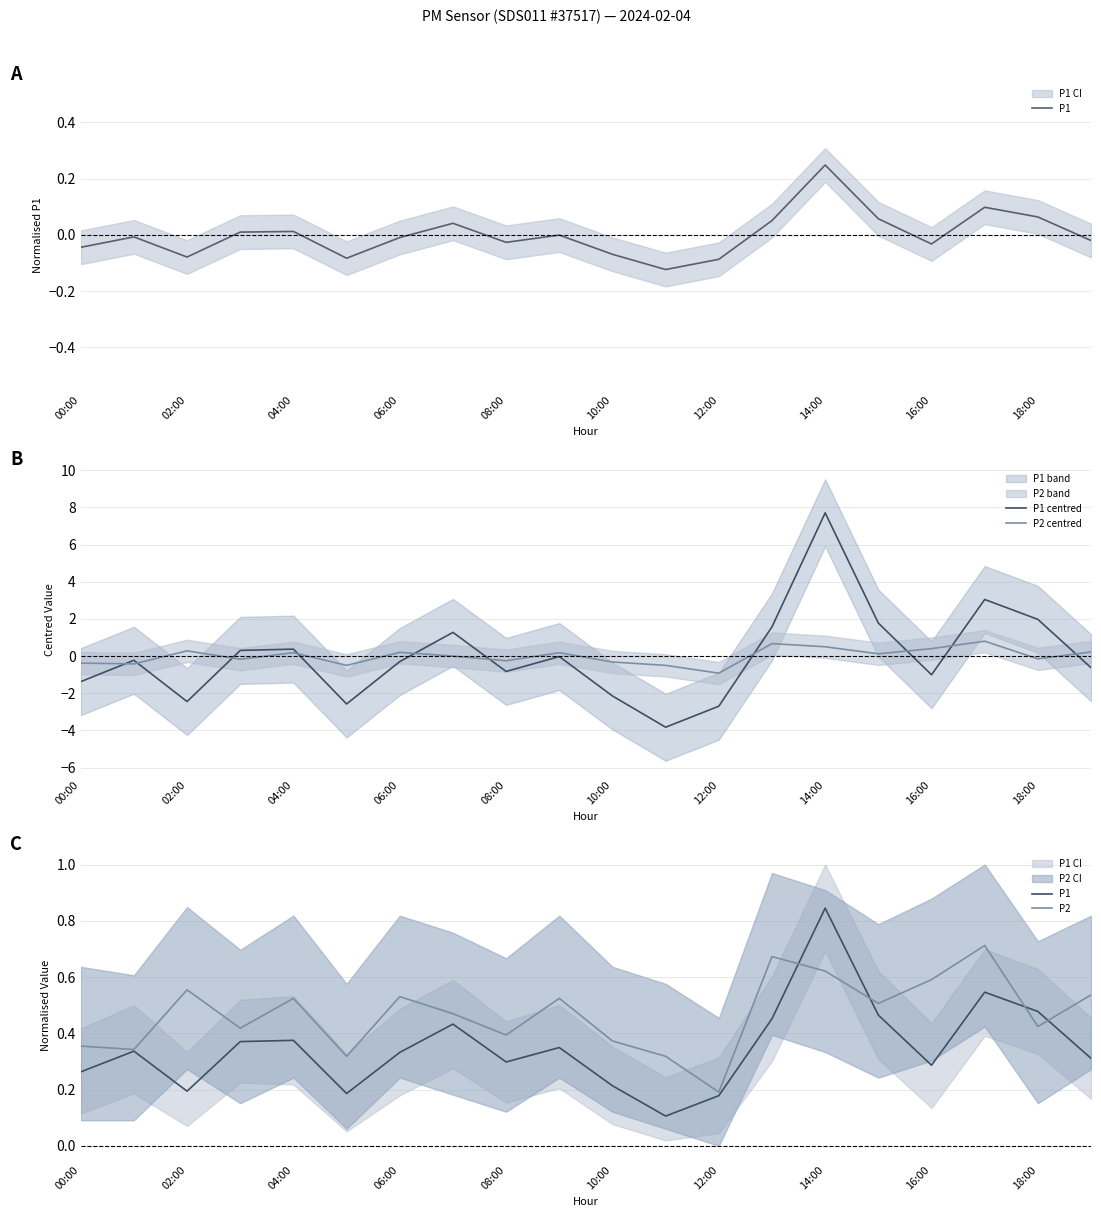

At how many categories does at least one series exceed 7?

1